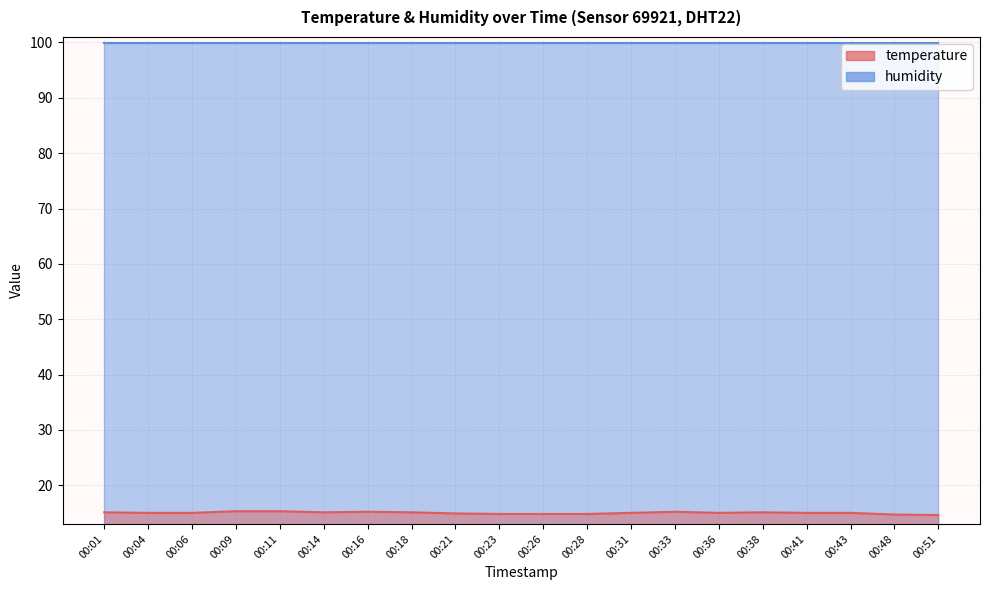

How many interior local valleys (lower than both neighbors) does the data have?

2